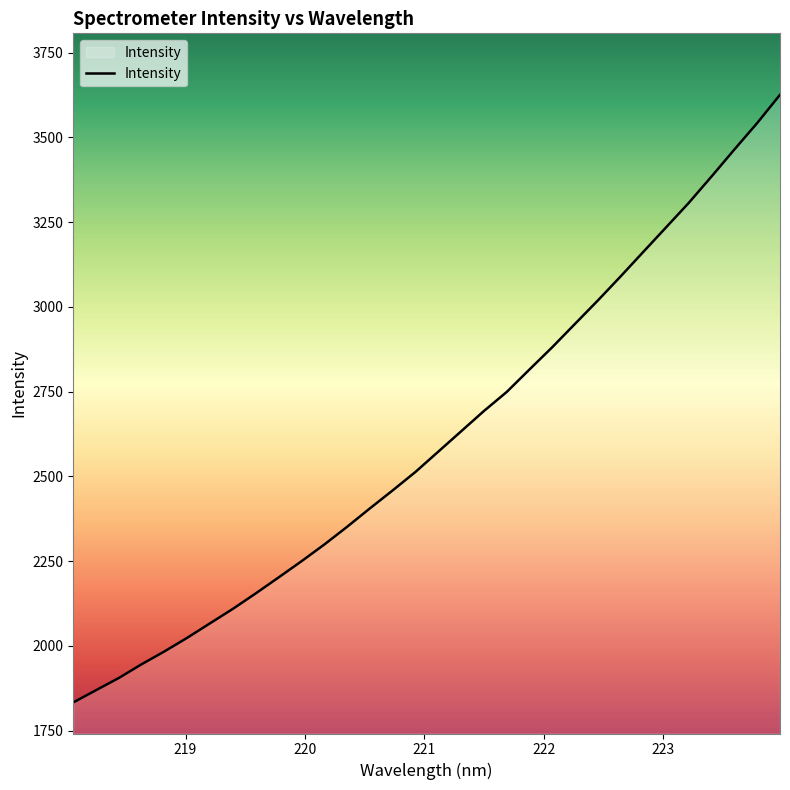

What is the maximum value shown in the chart?

3625.5